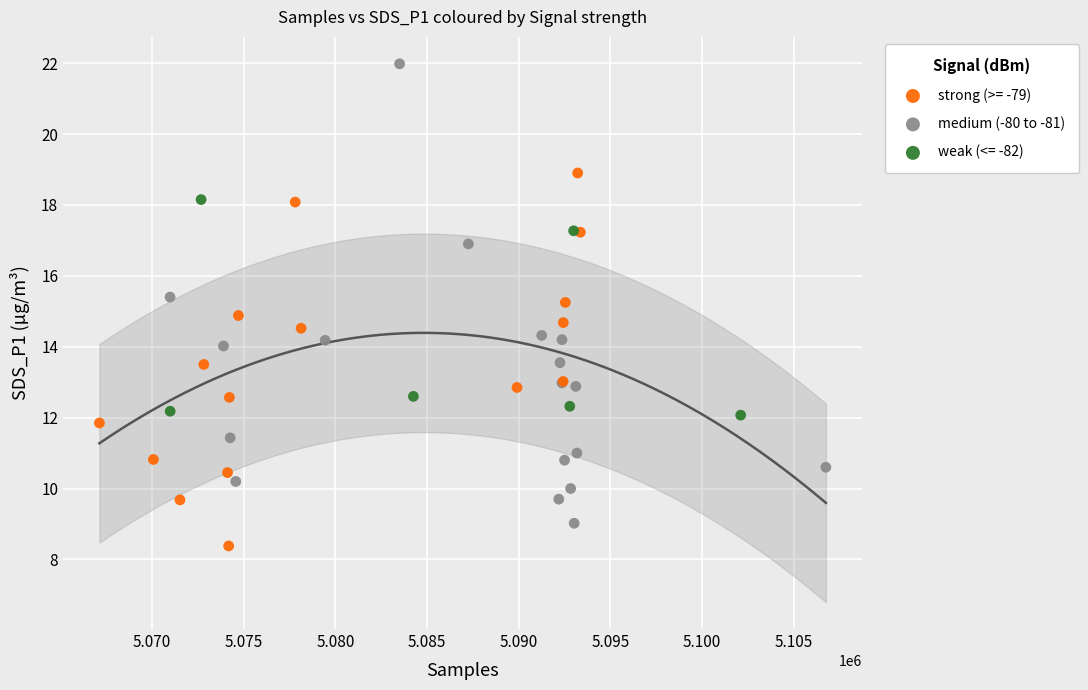

Which series has the widest spread of Y values?

medium (-80 to -81)